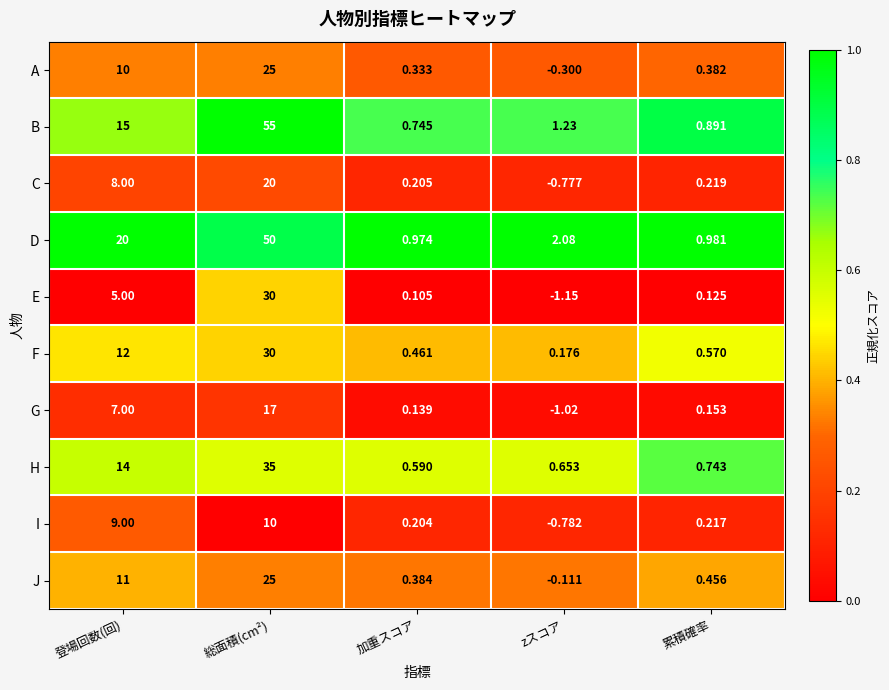

Rank the series at 累積確率 from highest to lowest value.

D, B, H, F, J, A, C, I, G, E